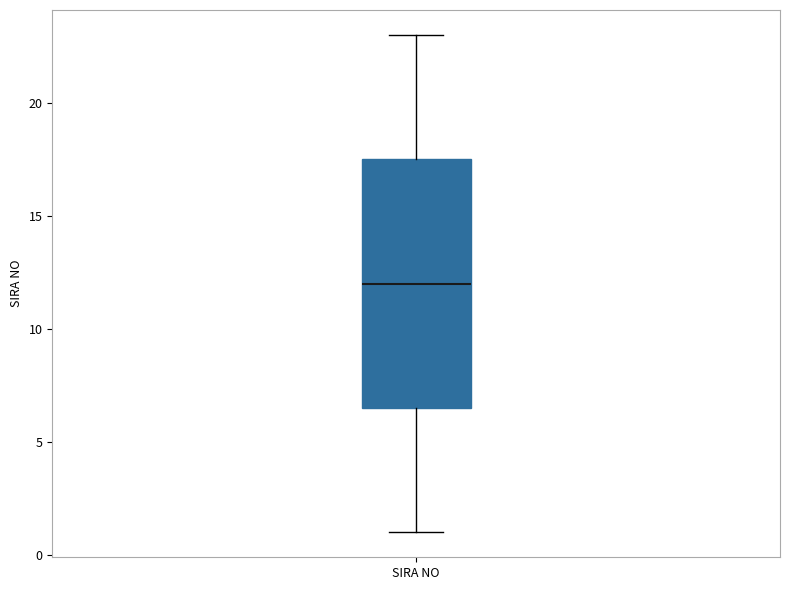

Where is the upper edge of the box for SIRA NO on the y-axis? The values are not printed on the chart, so give them approximately, as read against the axis.

17.5